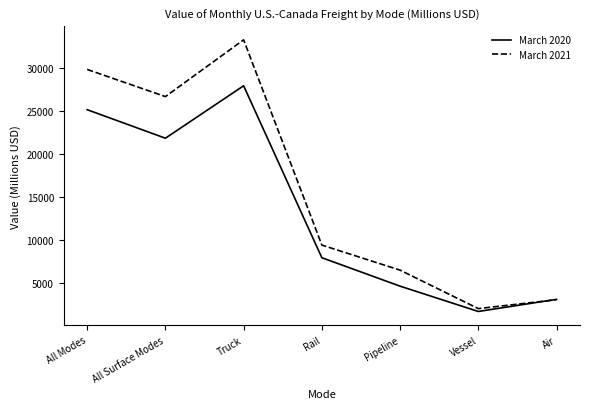

The March 2021 series shows 778 at Vessel. True or false?

False